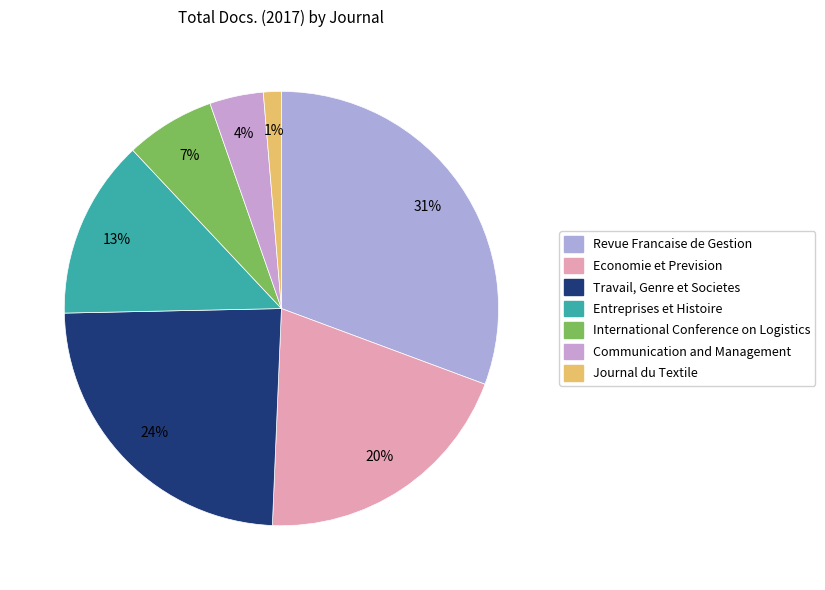

How many segments does this pie chart have?

7